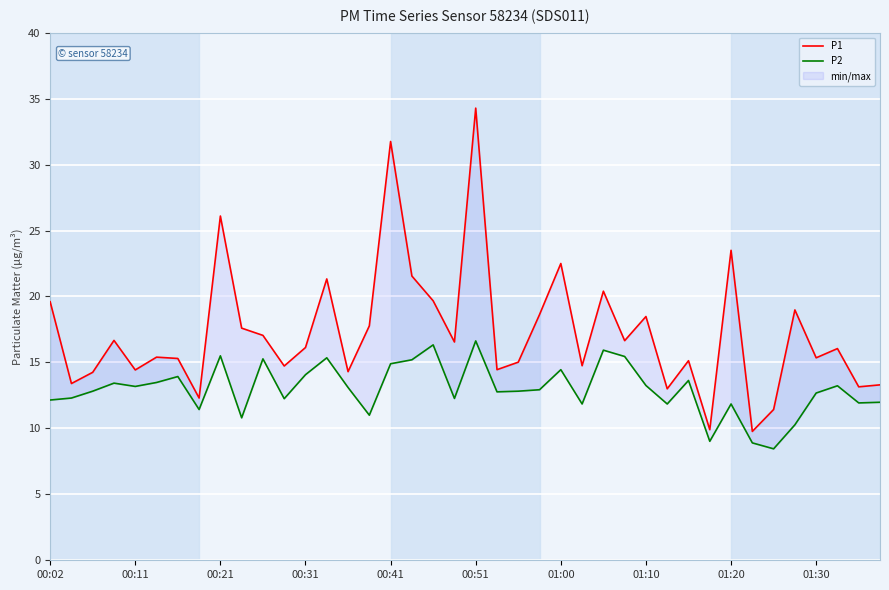

True or false: P1 and P2 intersect in this chart.

False